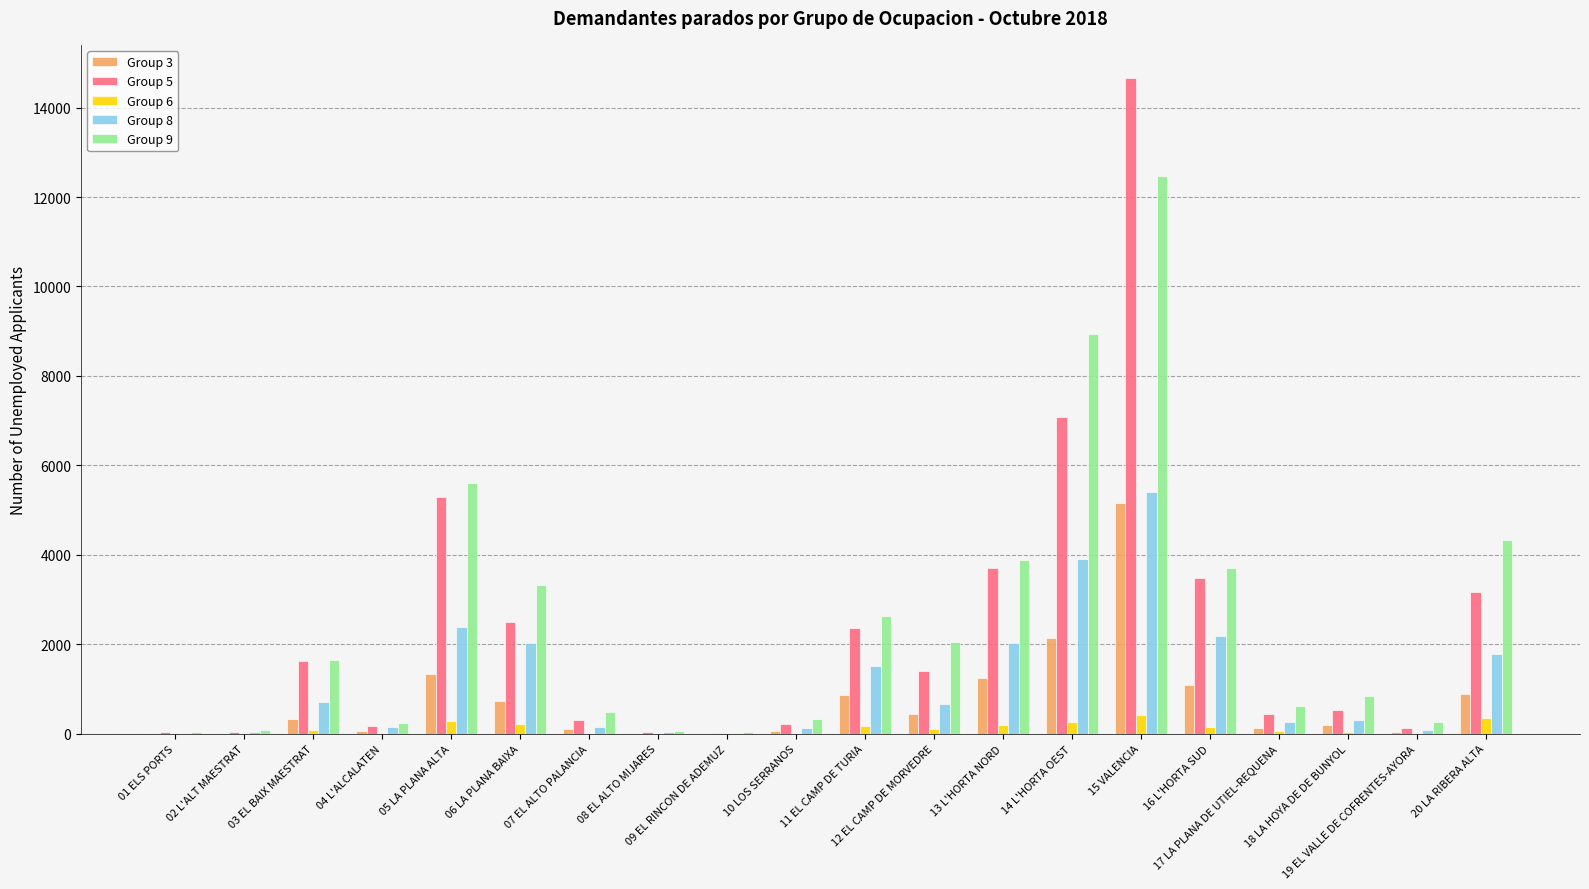

Which label corresponds to the largest value in the chart?

15 VALENCIA